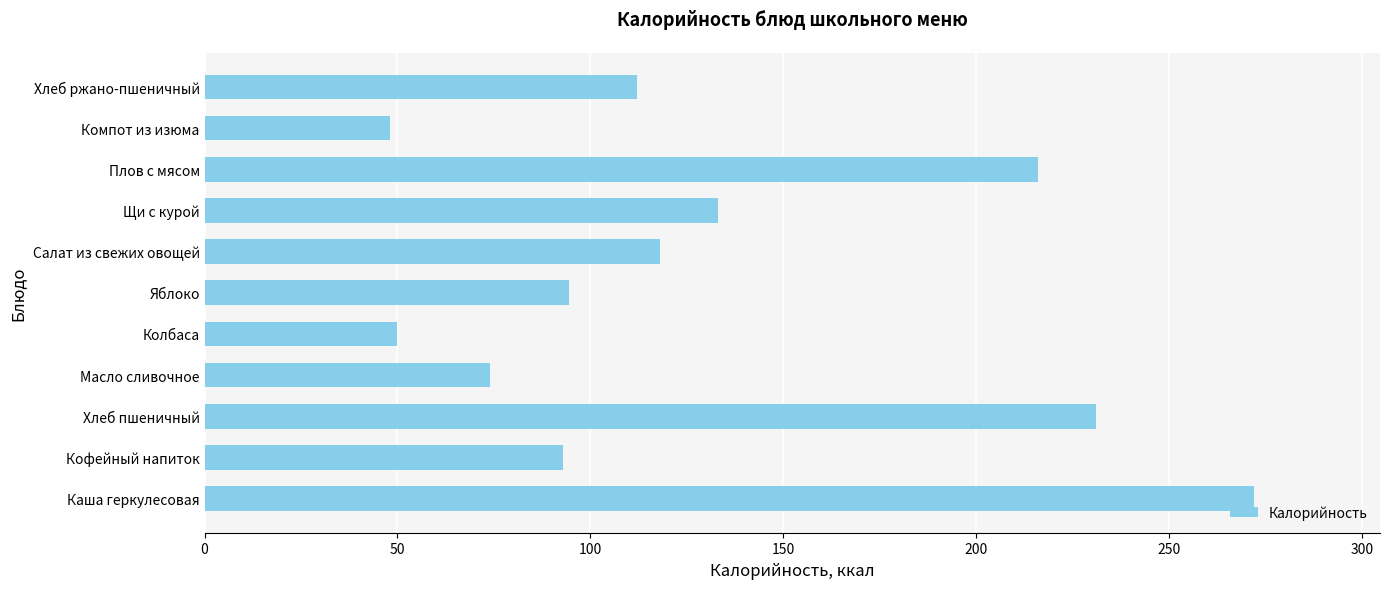

What is the approximate value at Колбаса?

50.0